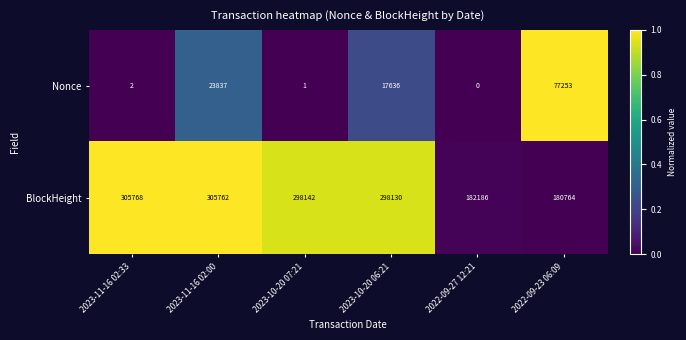

Reading left to right, extract all data points from this chart.

Nonce: 2023-11-16 02:33=2	2023-11-16 02:00=23837	2023-10-20 07:21=1	2023-10-20 06:21=17636	2022-09-27 12:21=0	2022-09-23 06:09=77253
BlockHeight: 2023-11-16 02:33=305768	2023-11-16 02:00=305762	2023-10-20 07:21=298142	2023-10-20 06:21=298130	2022-09-27 12:21=182186	2022-09-23 06:09=180764